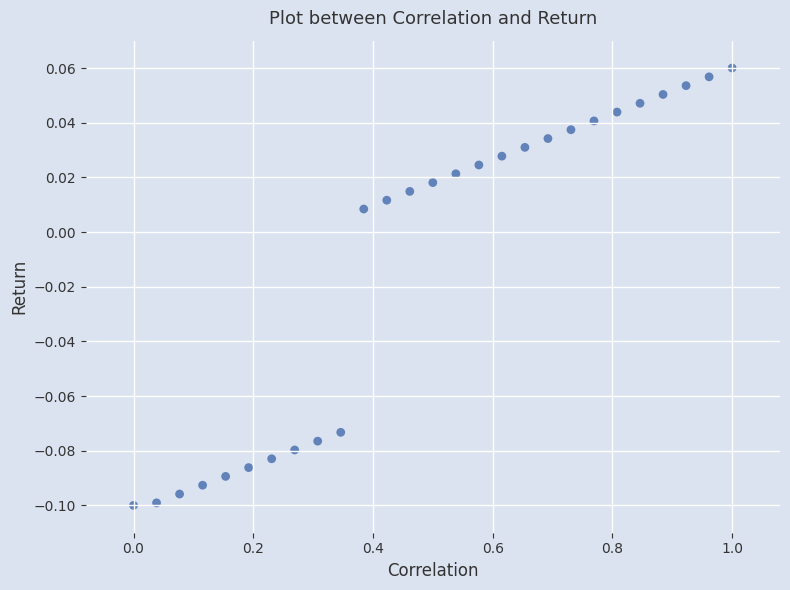

What is the range of X values (max minus min)?

1.0